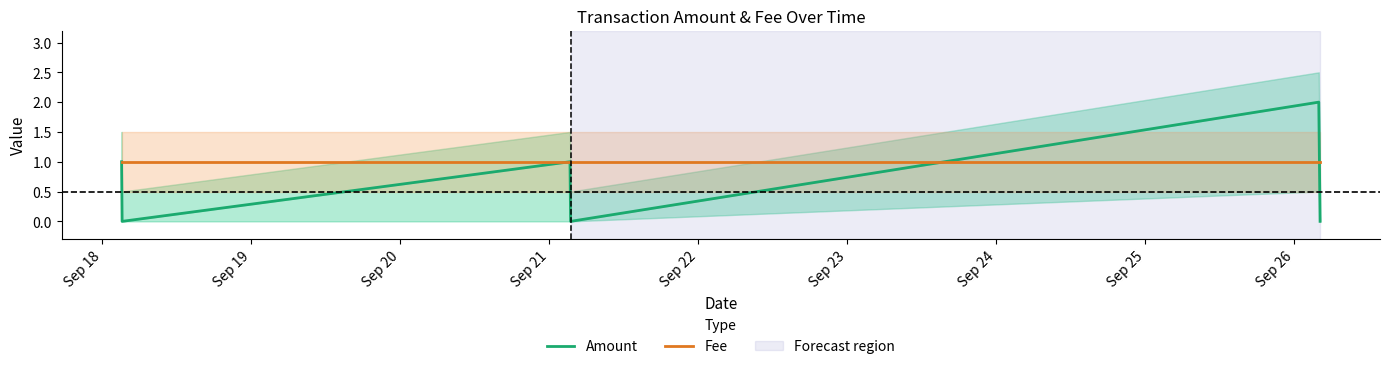

At which label does Fee reach its minimum?

Sep 18